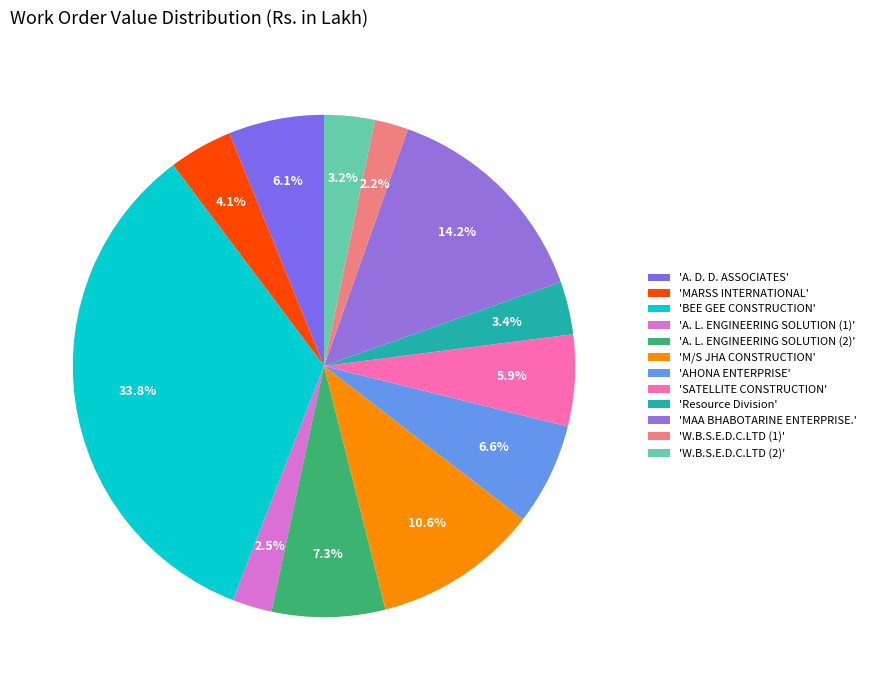

How many slices are in this pie chart?

12